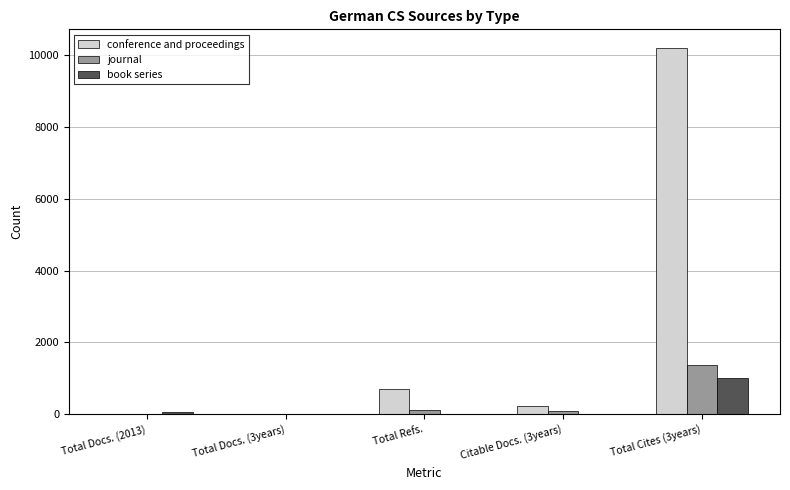

Which category has the highest value across all series?

Total Cites (3years)